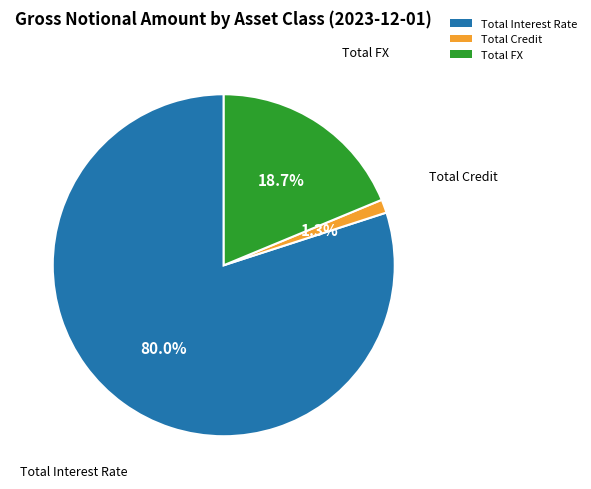

Which has a higher value, Total Interest Rate or Total FX?

Total Interest Rate